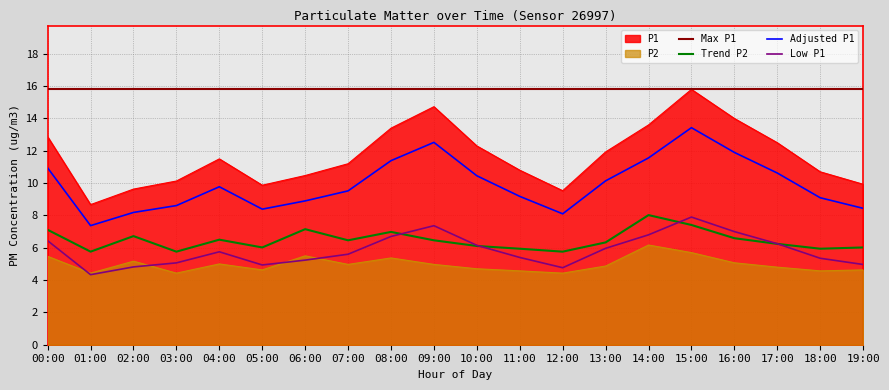

At which category does P1 reach its first local valley?

01:00